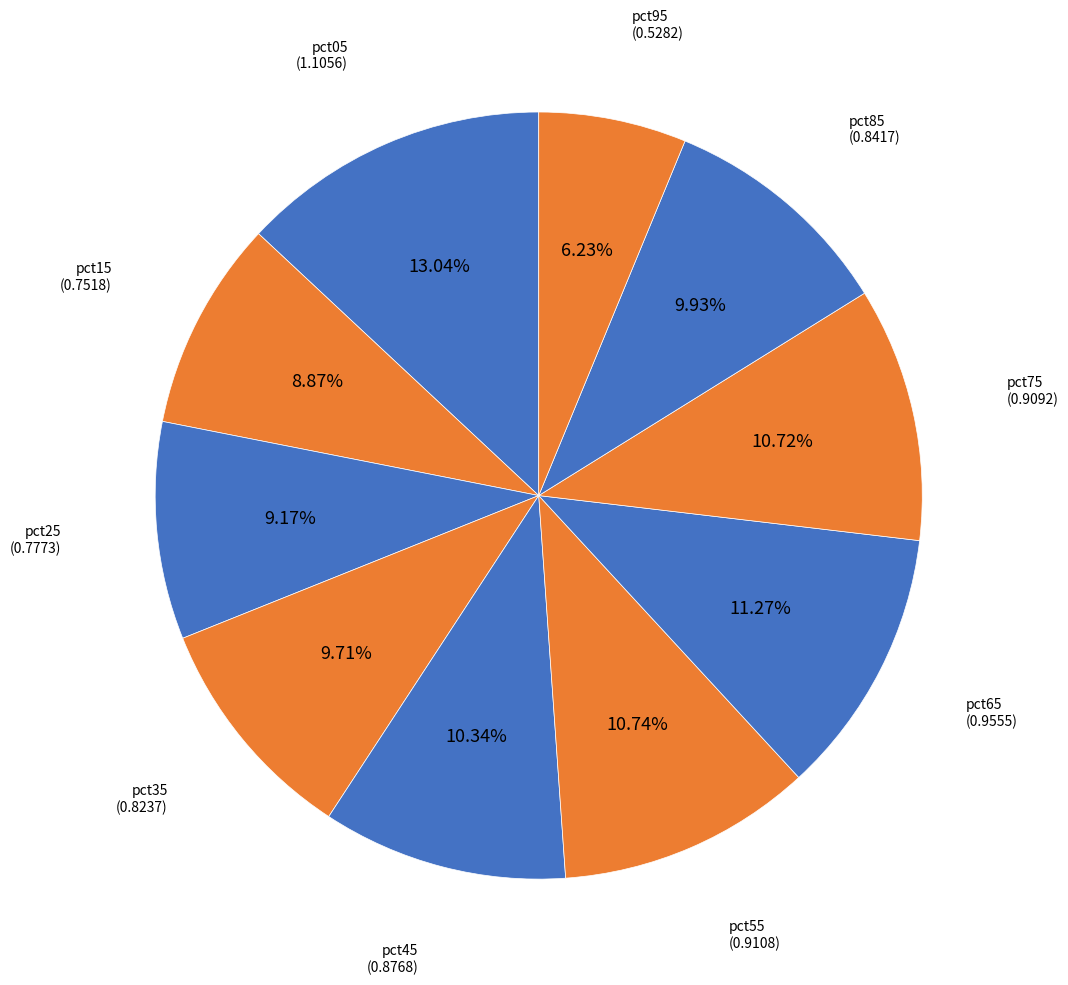

Is there a majority slice in this chart?

No